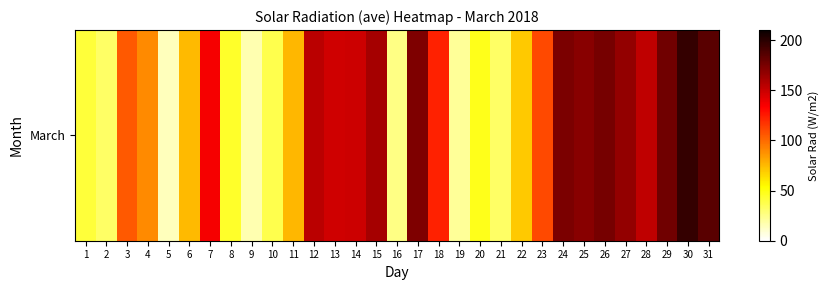

What is the ratio of the value at 18 to the value at 29?

0.7